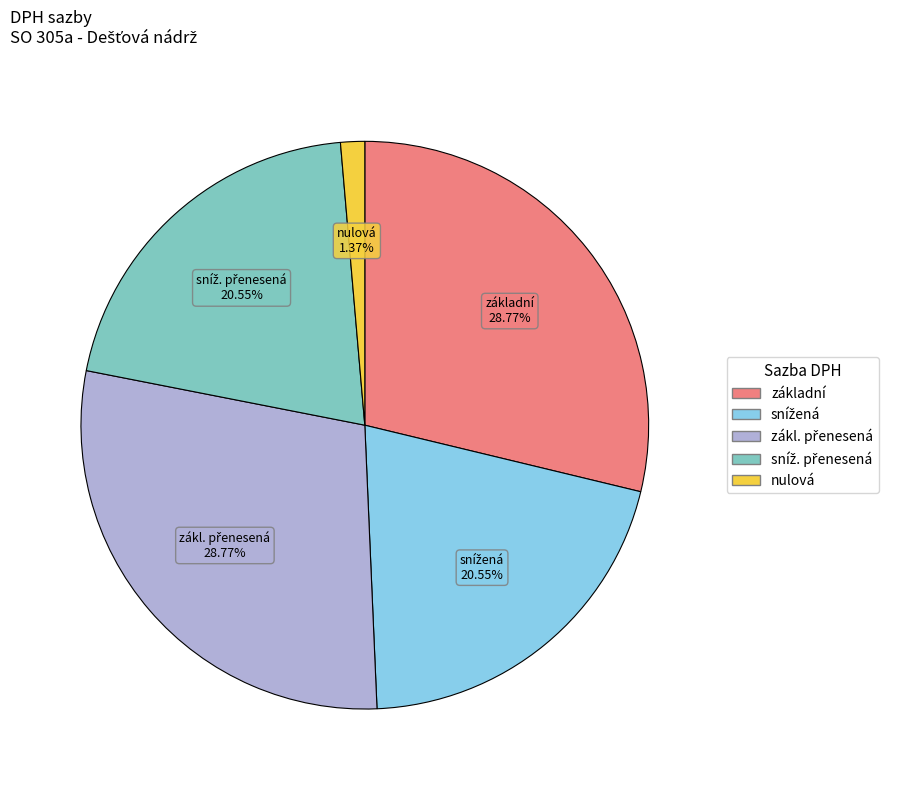

To the nearest percent, what is the difference between the largest and smallest slice percentages?

27%